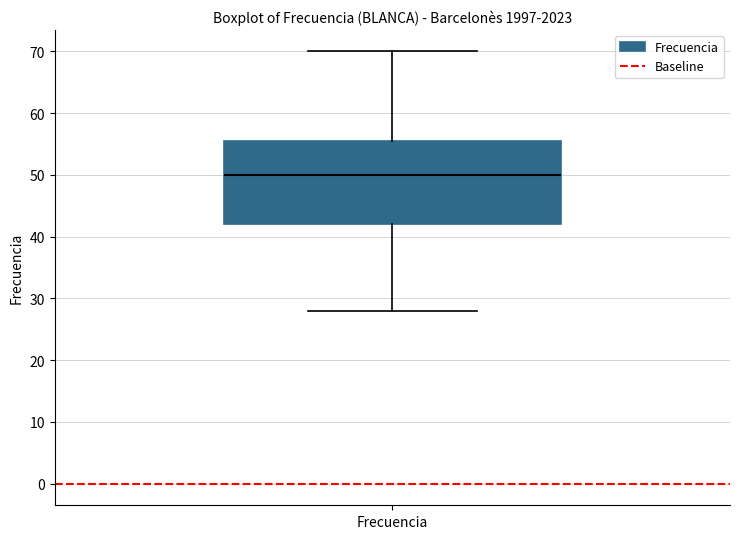

Where does the upper whisker of the box for Frecuencia end on the y-axis? The values are not printed on the chart, so give them approximately, as read against the axis.

70